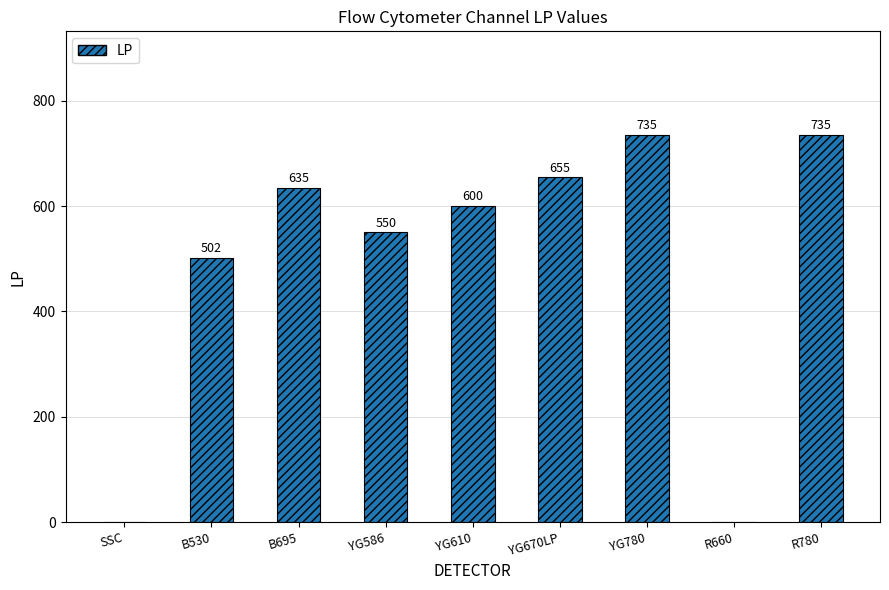

What is the sum of all values?

4412